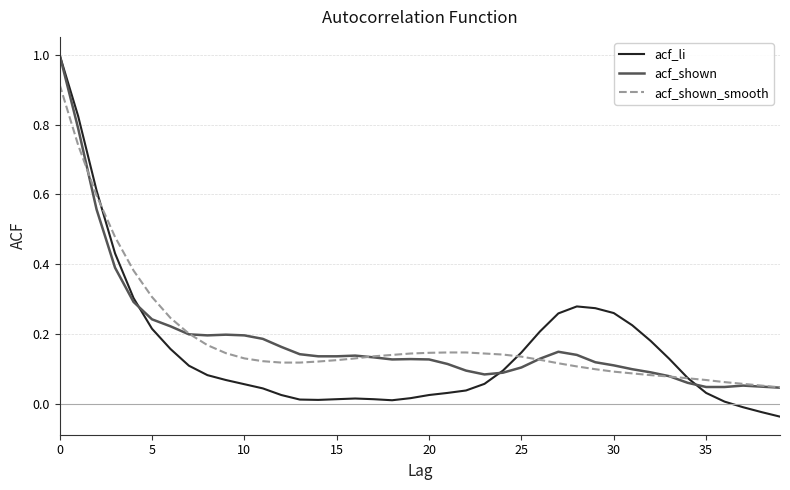

What is the maximum value shown in the chart?

1.0